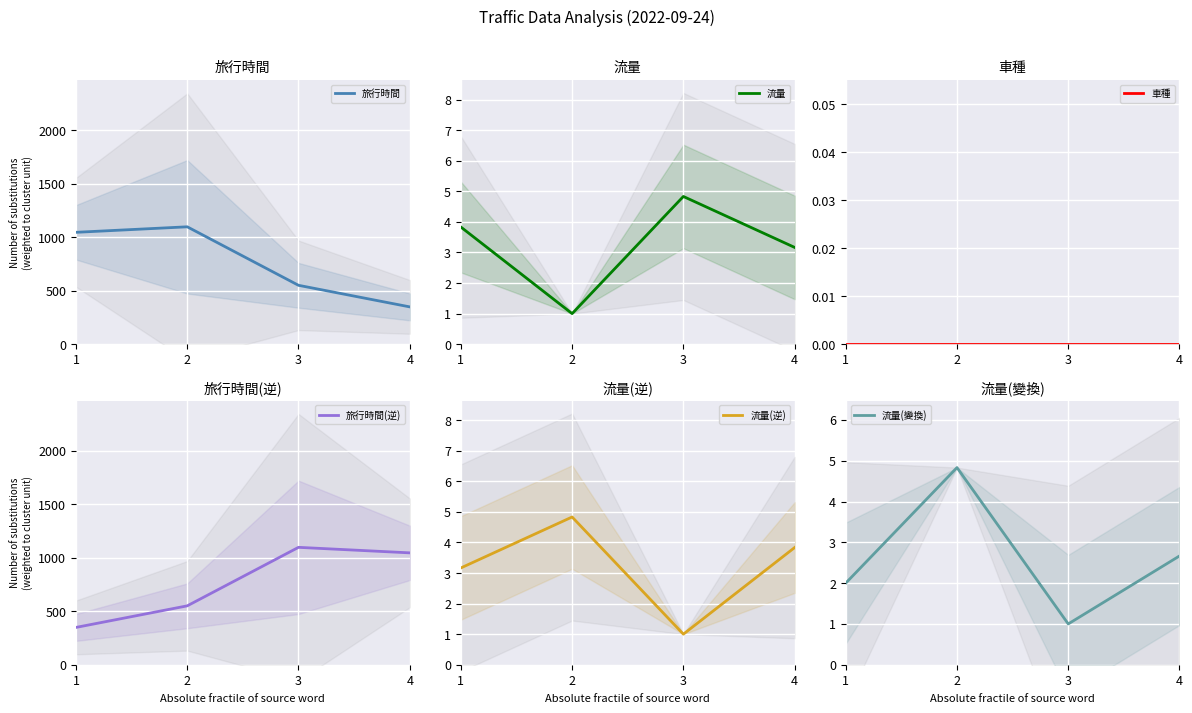

True or false: 車種 and 旅行時間 cross at least once.

False